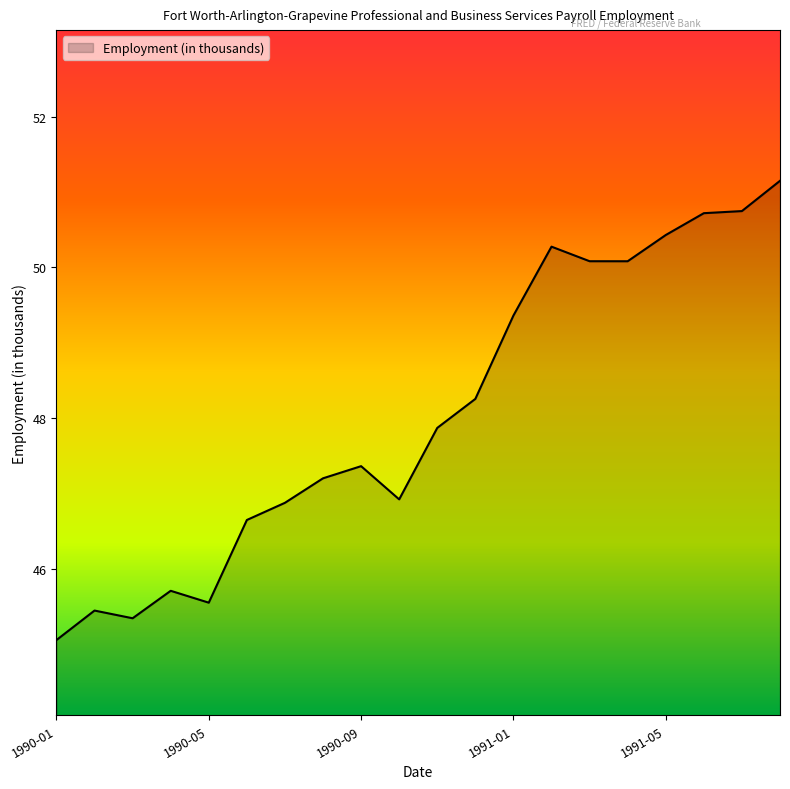

What is the greatest value displayed?

51.1